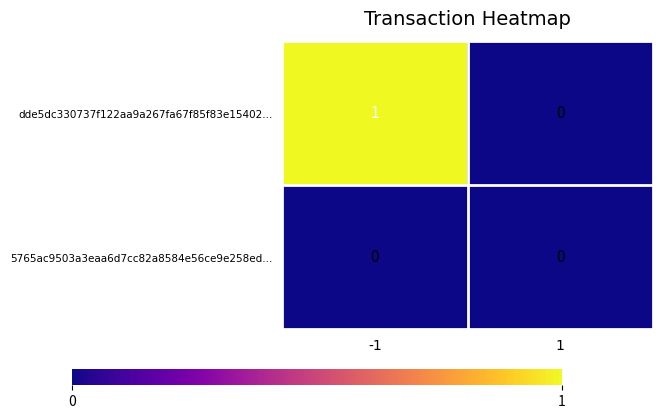

List the series in order of their overall mean, highest first.

dde5dc330737f122aa9a267fa67f85f83e15402..., 5765ac9503a3eaa6d7cc82a8584e56ce9e258ed...